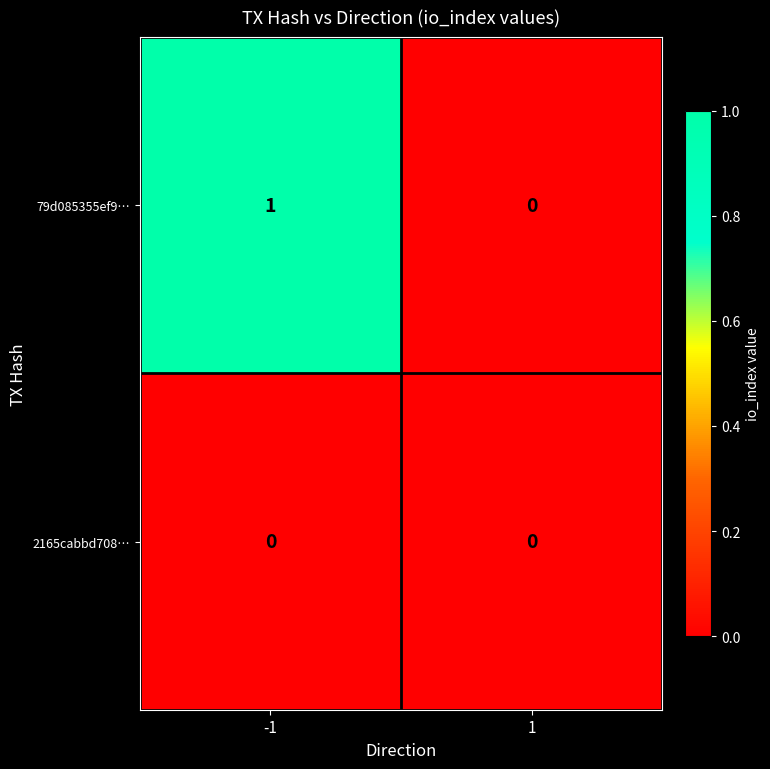

The 79d085355ef9… series shows 1 at -1. True or false?

True